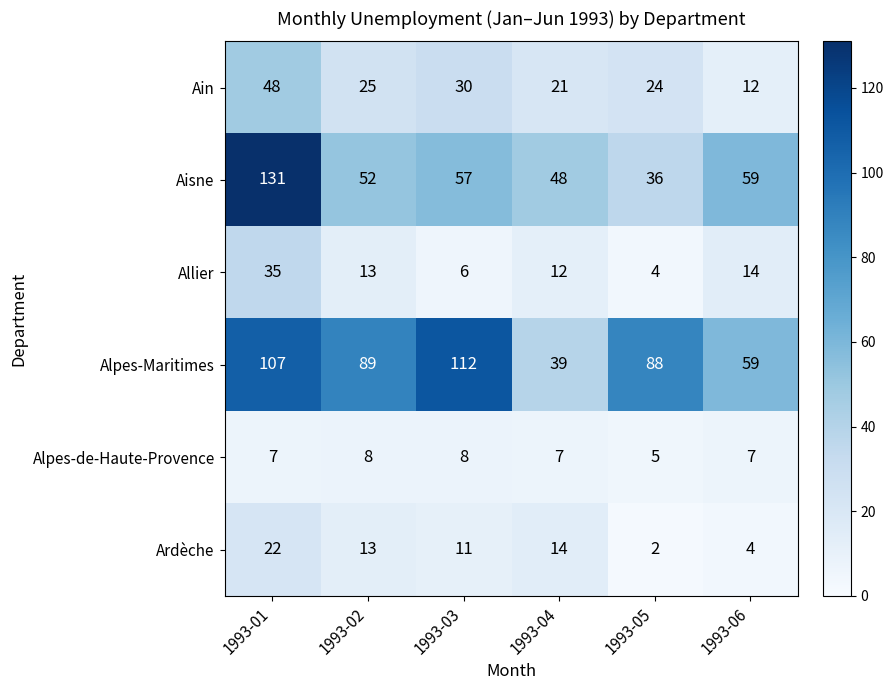

What is the spread (max minus min) of values at 1993-03?

106